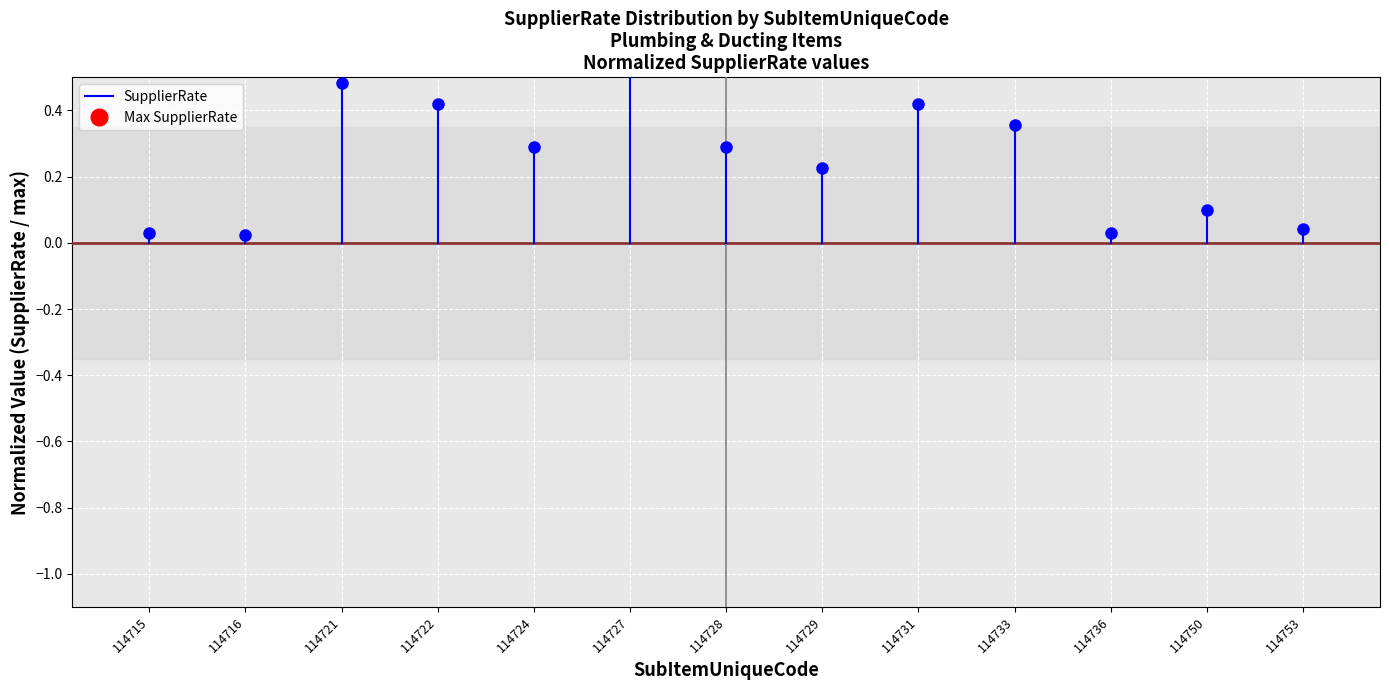

The value at 114715 is 0.0. True or false?

False